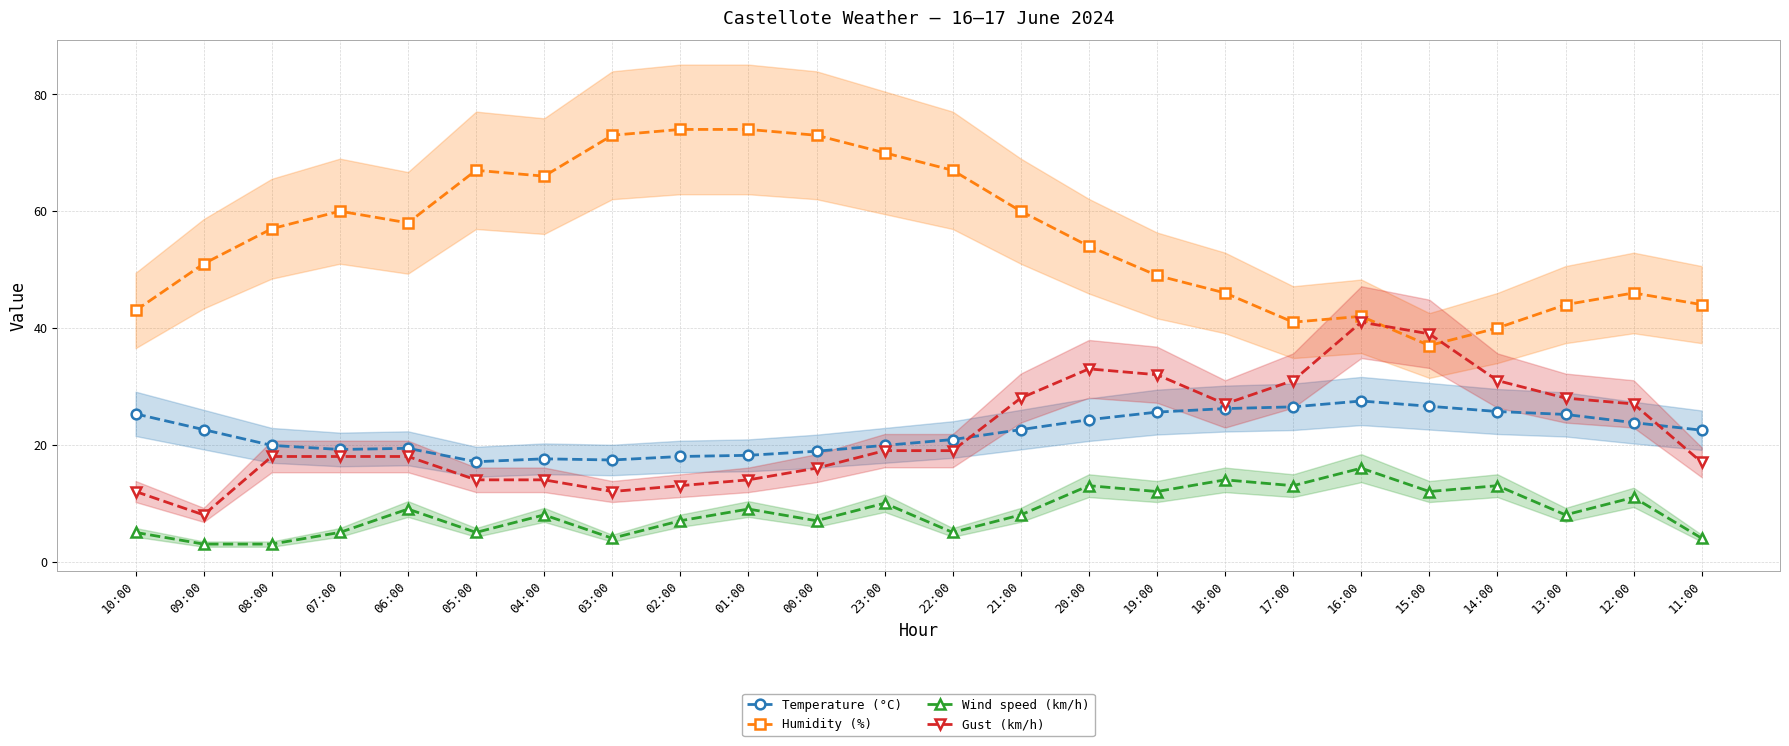

The Temperature (°C) series shows 43.9 at 10:00. True or false?

False